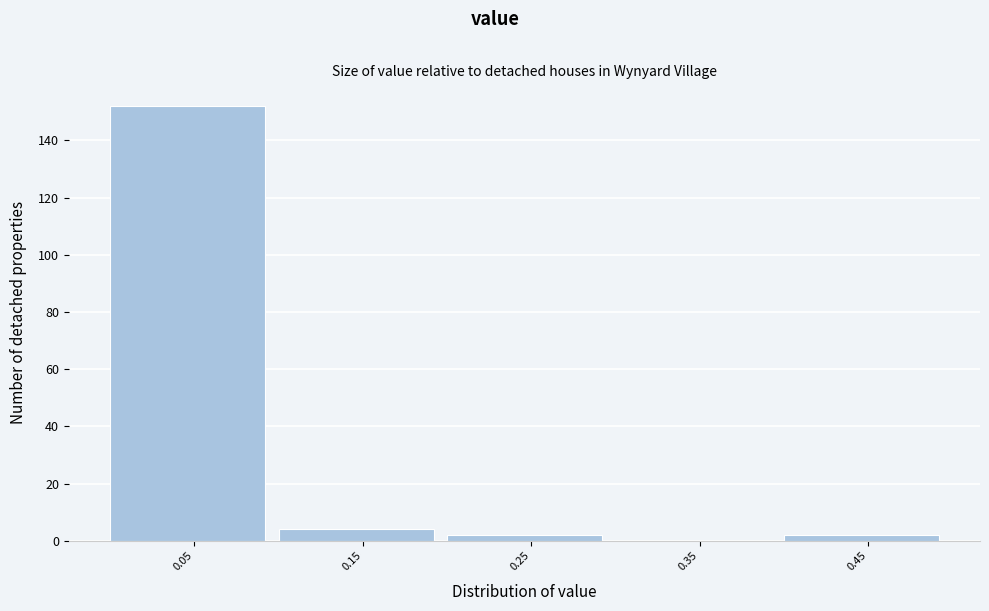

Reading left to right, list every bar in this chart as the range it spans on the x-axis followed by its height. The values are not printed on the chart, so give them approximately, as read against the axis.

0.0 to 0.1: 152
0.1 to 0.2: 4
0.2 to 0.3: 2
0.3 to 0.4: 0
0.4 to 0.5: 2